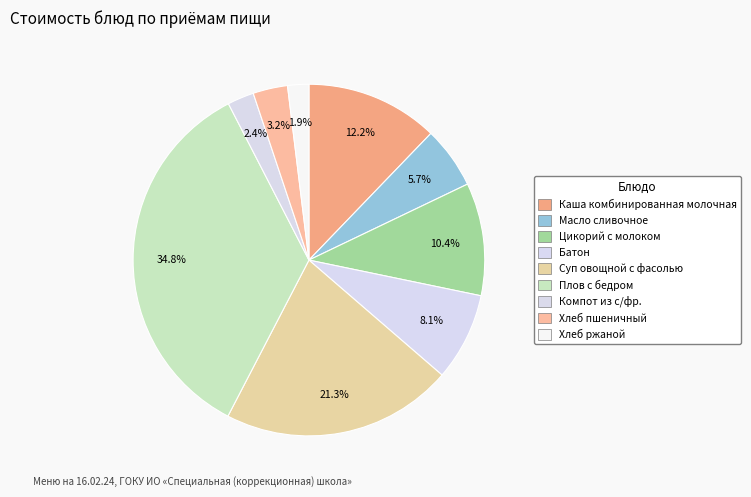

To the nearest percent, what percentage of the pie is Плов с бедром?

35%